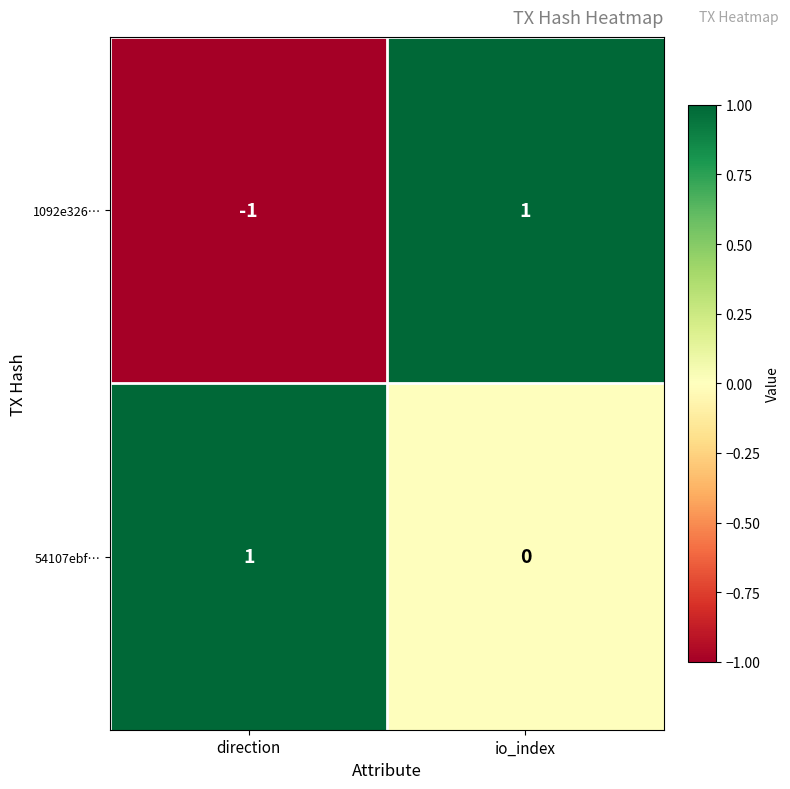

Reading right to left, what are all the values shown in this chart?

1092e326…: 1	-1
54107ebf…: 0	1